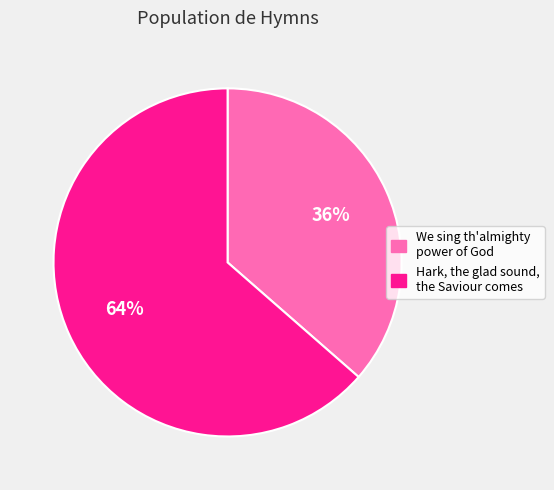

The Hark, the glad sound, the Saviour comes slice represents 64% of the pie. True or false?

True